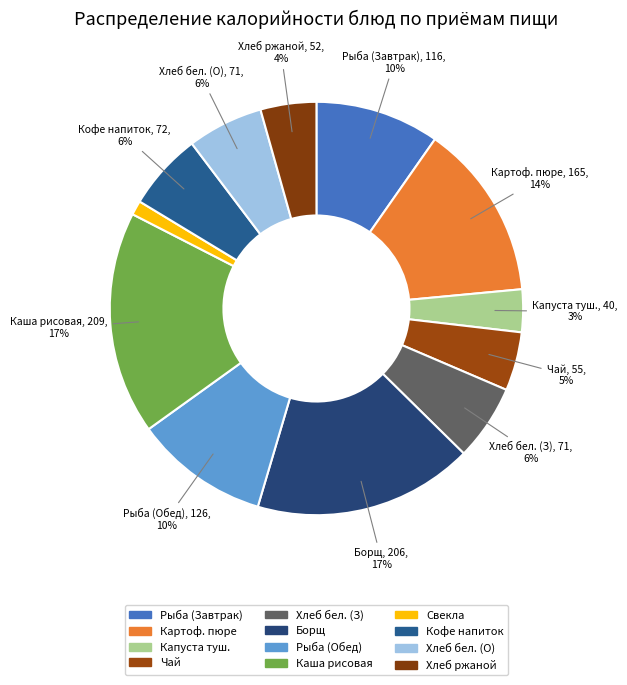

How many segments does this pie chart have?

12